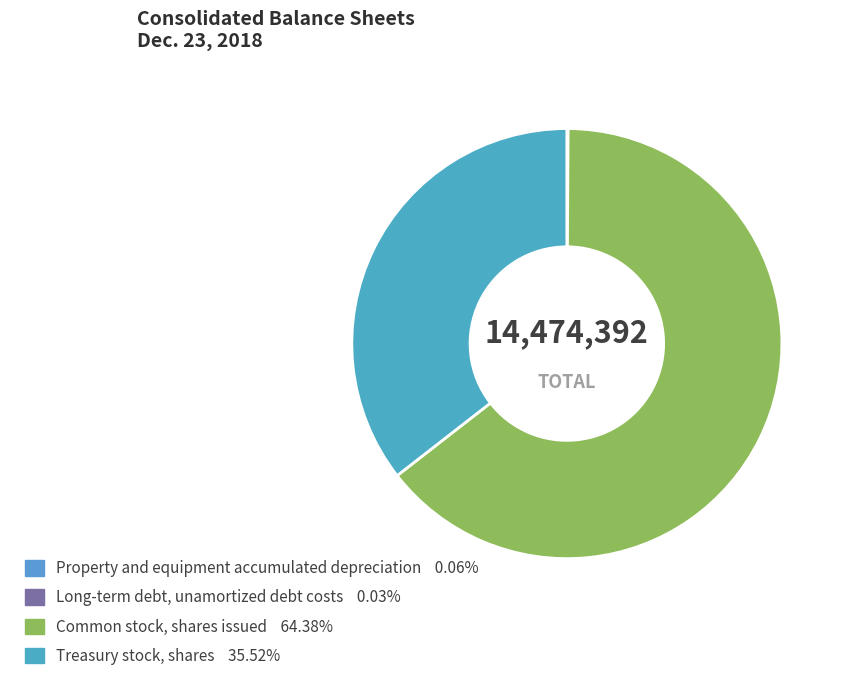

What is the smallest slice in the pie chart?

Long-term debt,
unamortized debt costs